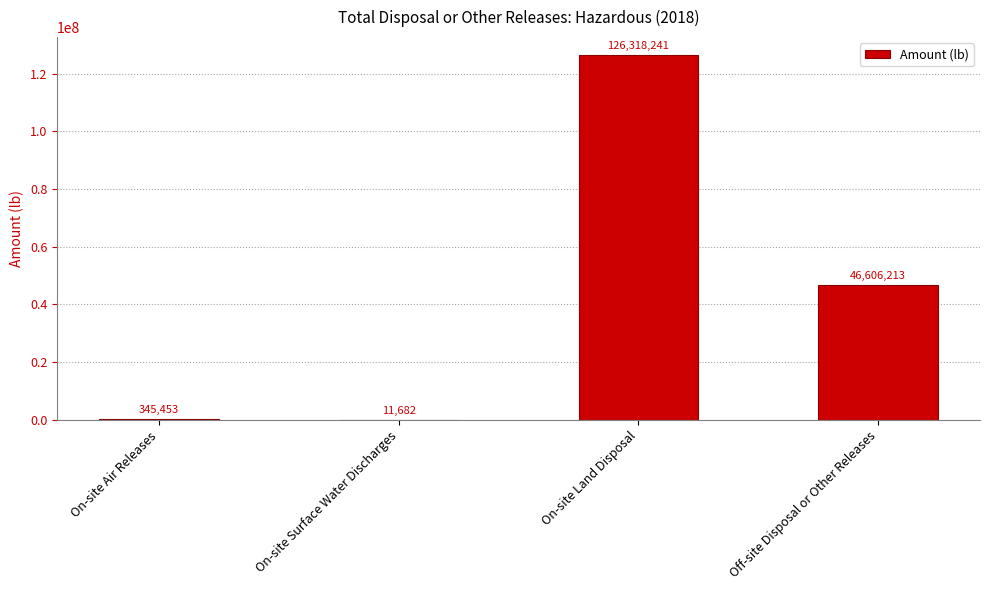

Which category has the highest value across all series?

On-site Land Disposal